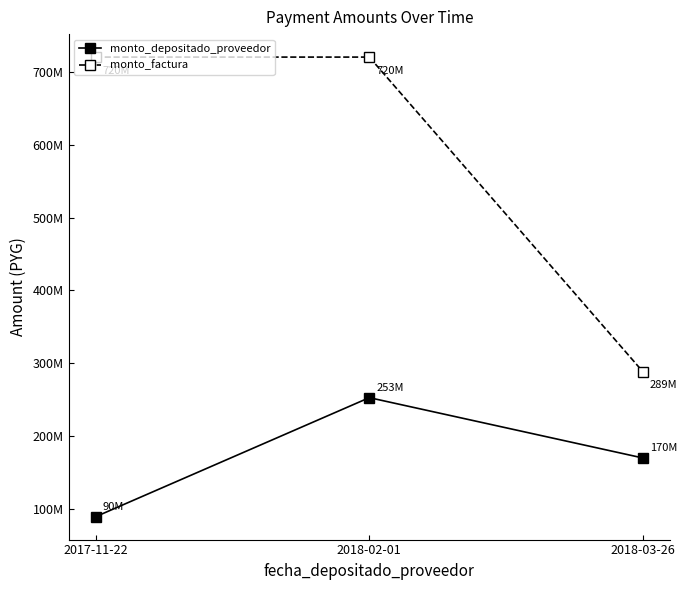

Count the number of data series in this chart.

2